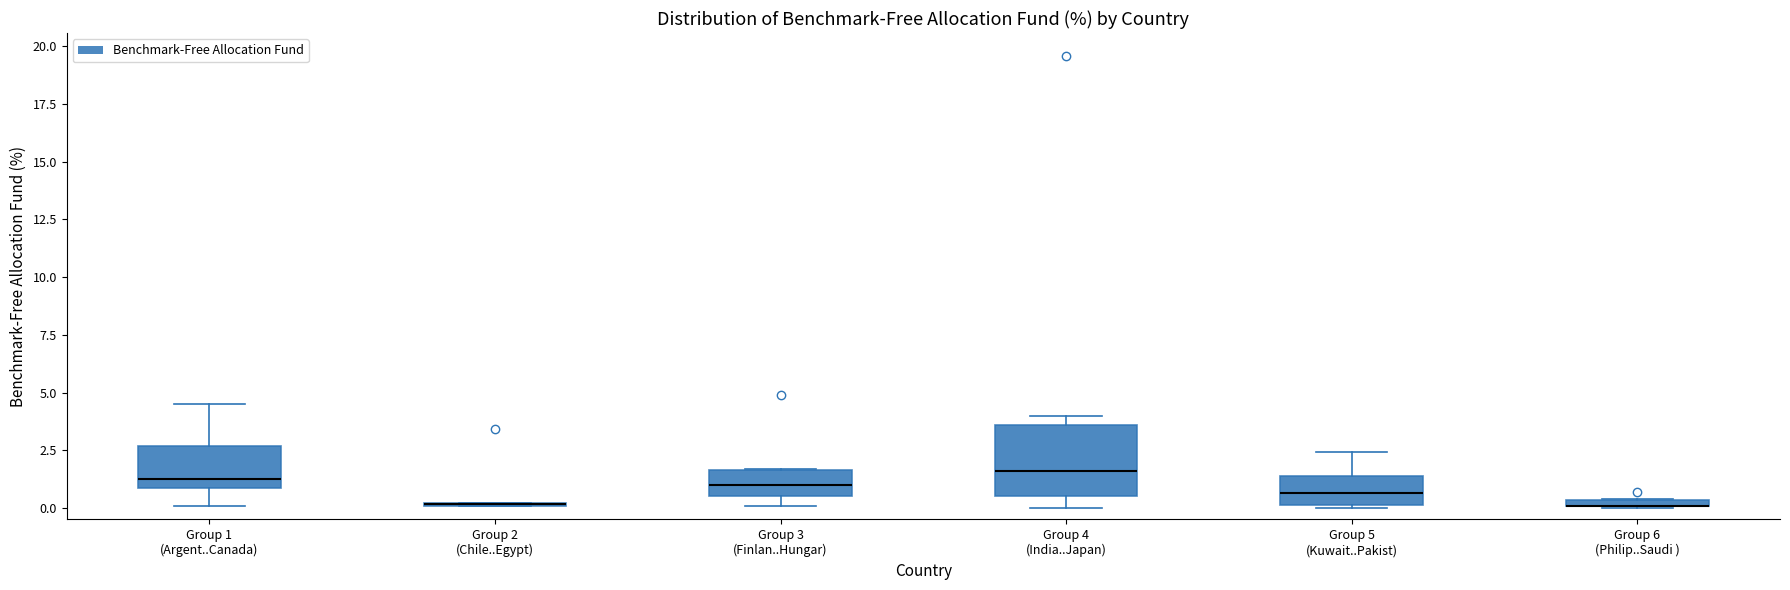

Comparing the boxes themselves (not the whiskers), which one is the tallest?

Group 4 (India..Japan)